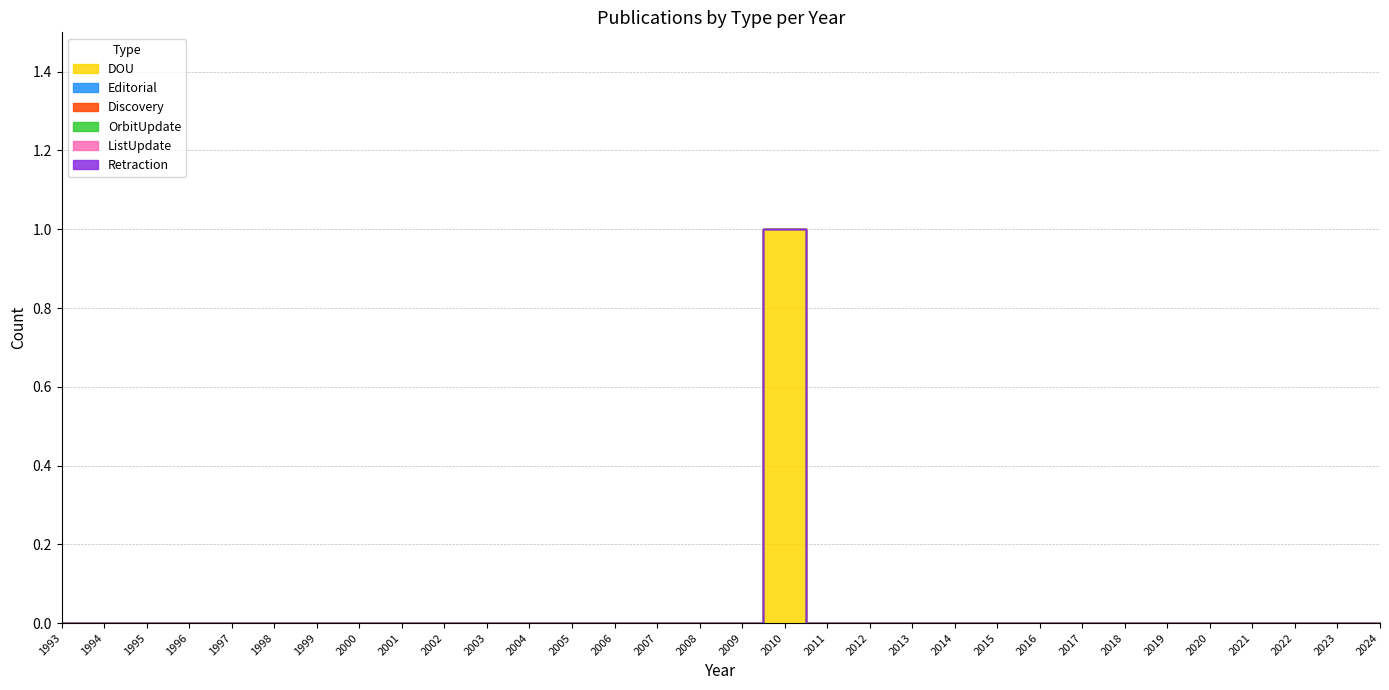

What is the greatest value displayed?

1